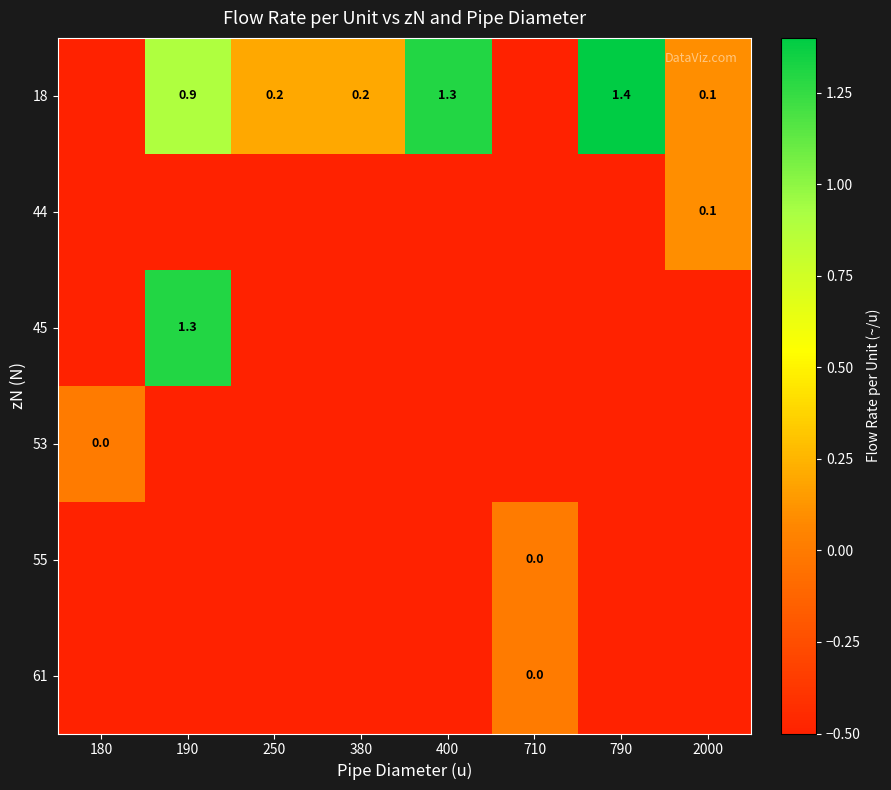

True or false: 55 has a value of -0.5 at 400.

True